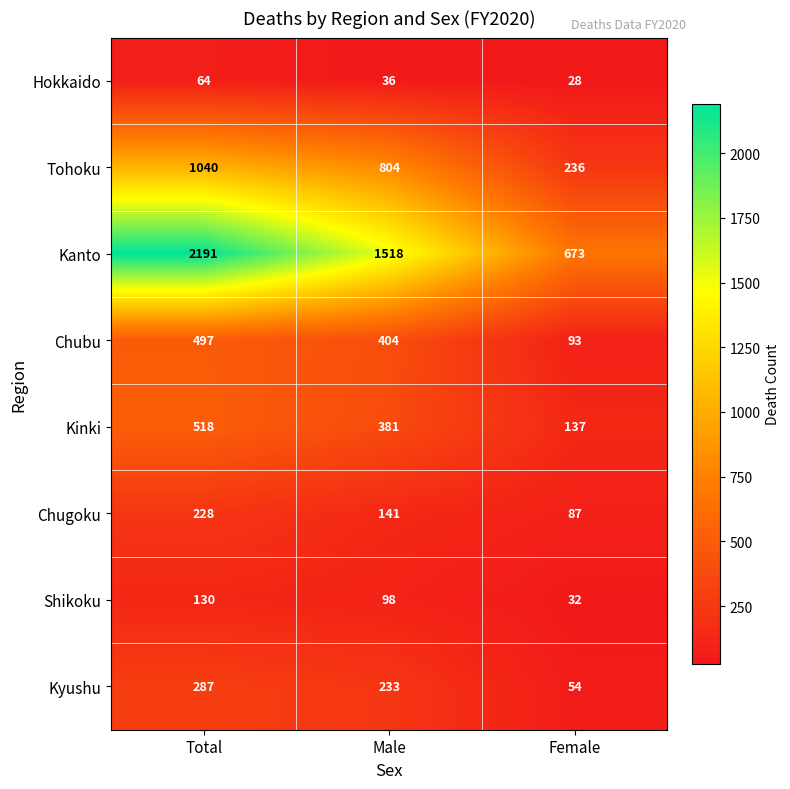

What is the difference between the highest and lowest values at Female?

645